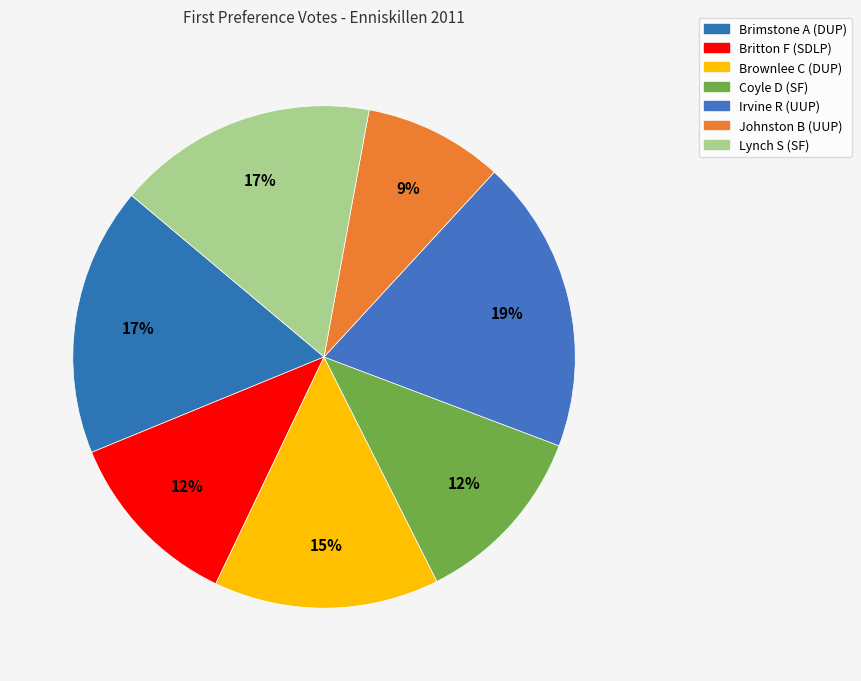

Which slice is the smallest?

Johnston B (UUP)